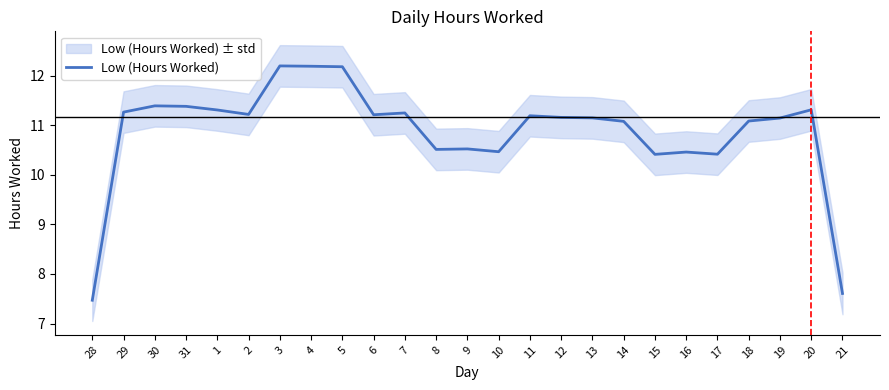

Reading left to right, transcribe all the data shown in this chart.

7.5	11.3	11.4	11.4	11.3	11.2	12.2	12.2	12.2	11.2	11.3	10.5	10.5	10.5	11.2	11.2	11.2	11.1	10.4	10.5	10.4	11.1	11.2	11.3	7.6